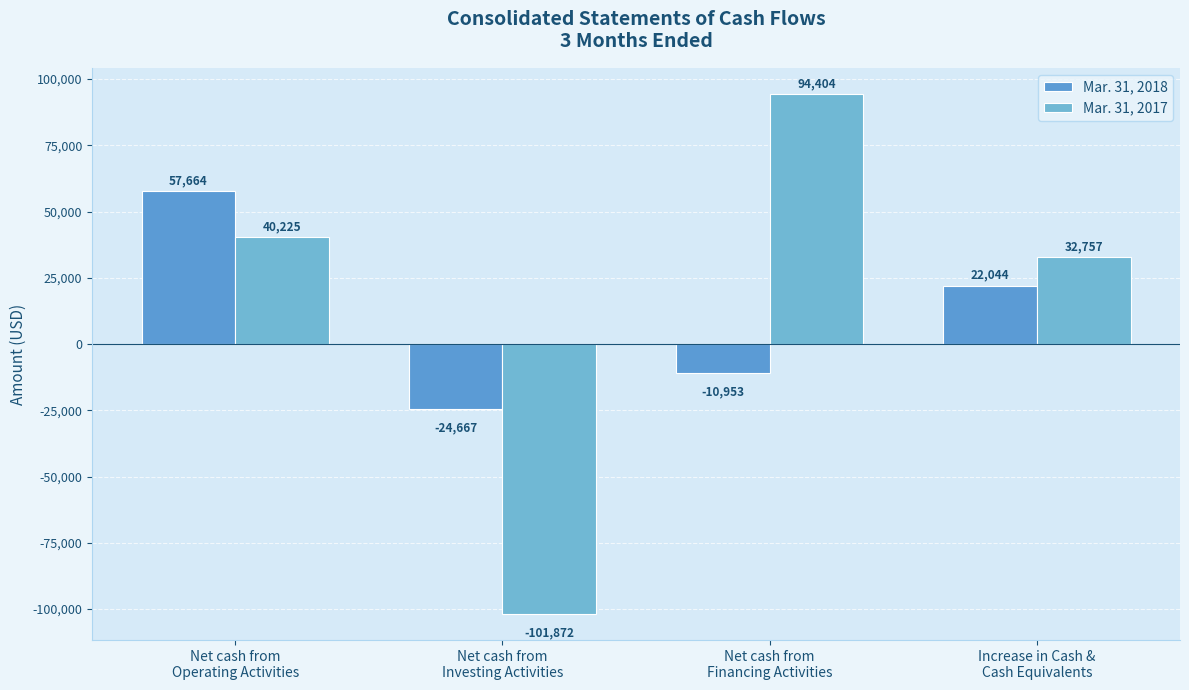

What position from the right is Net cash from
Investing Activities?

3